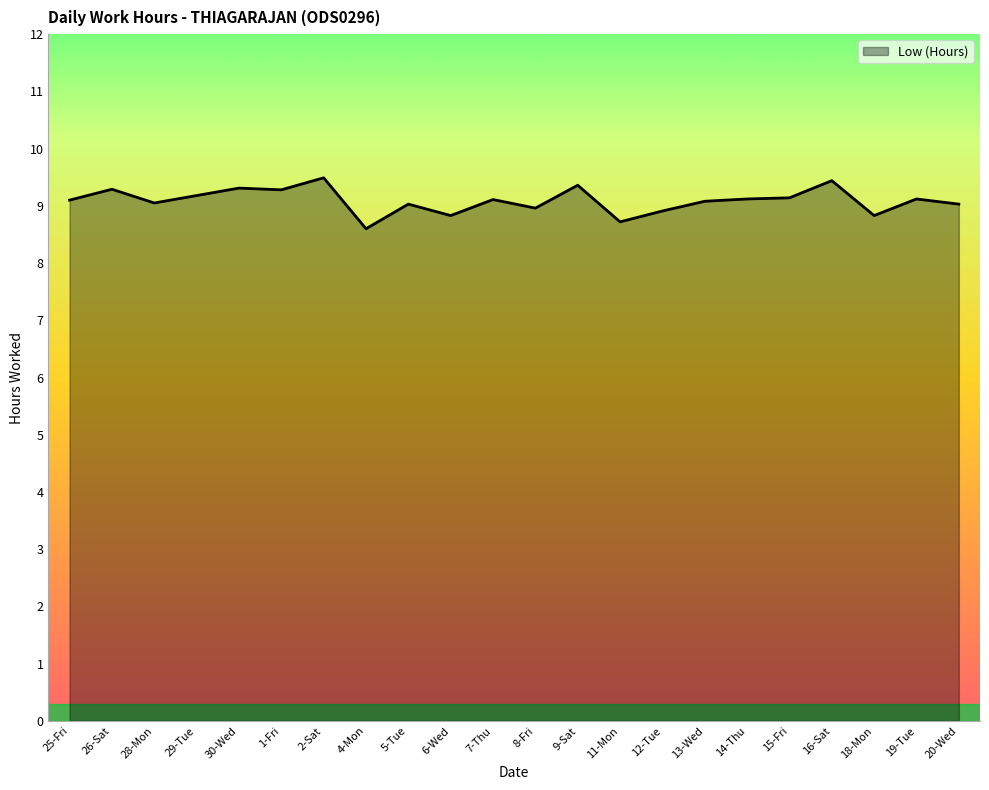

What position from the left is 30-Wed?

5